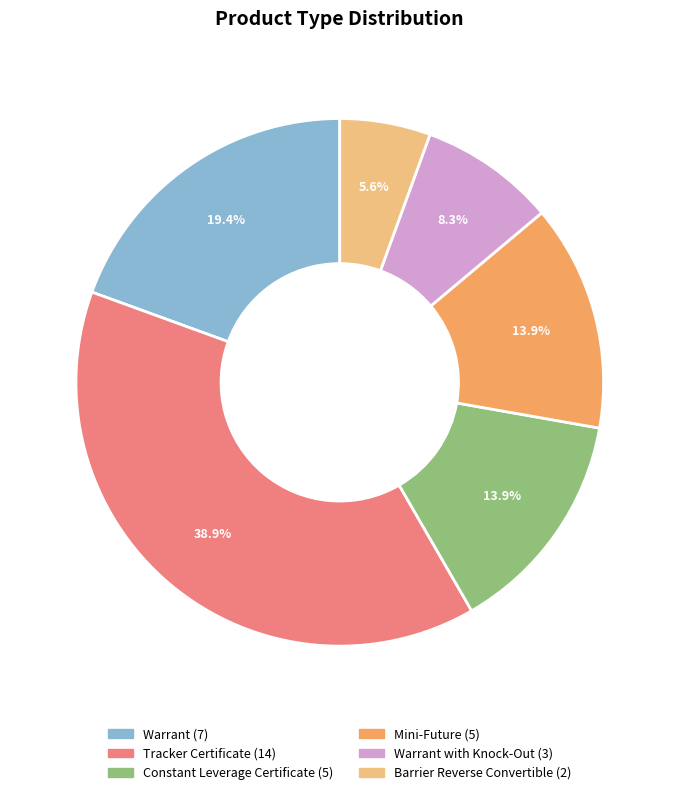

Is there a majority slice in this chart?

No